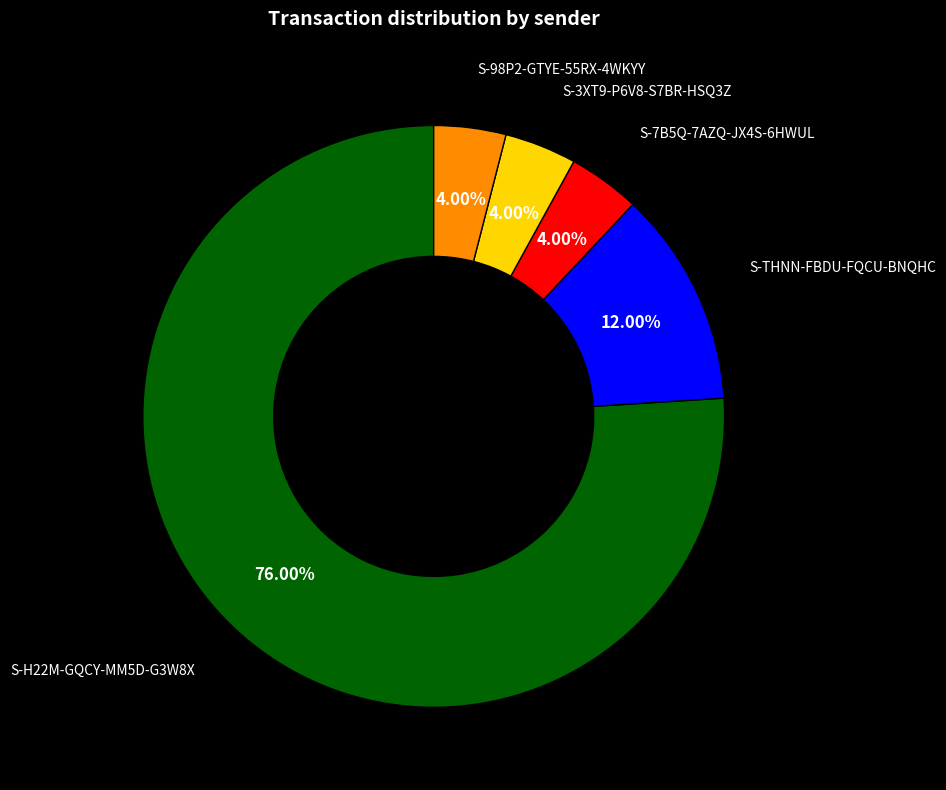

How many segments does this pie chart have?

5